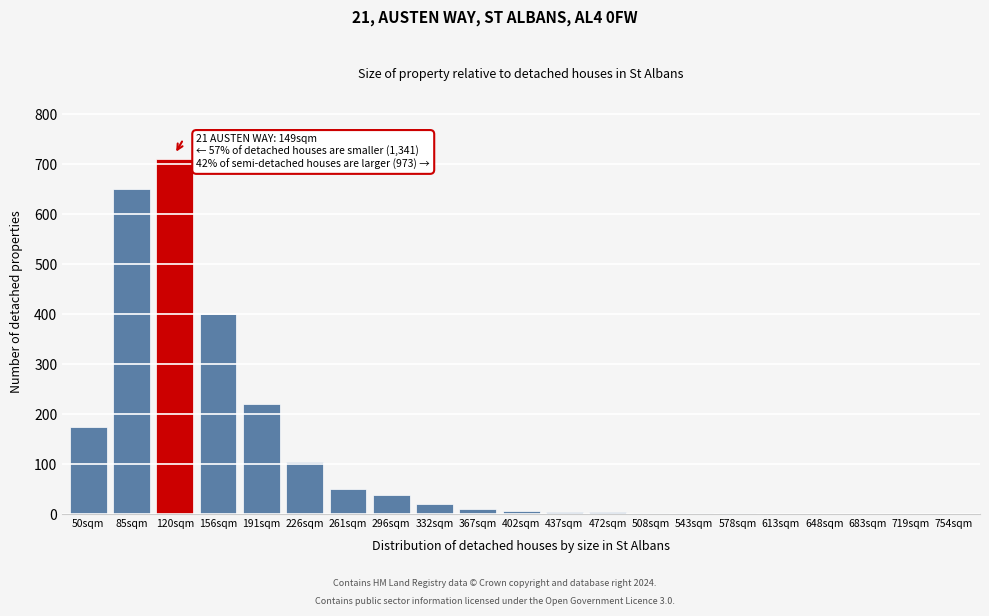

What is the change in value from 50sqm to 156sqm?

+225